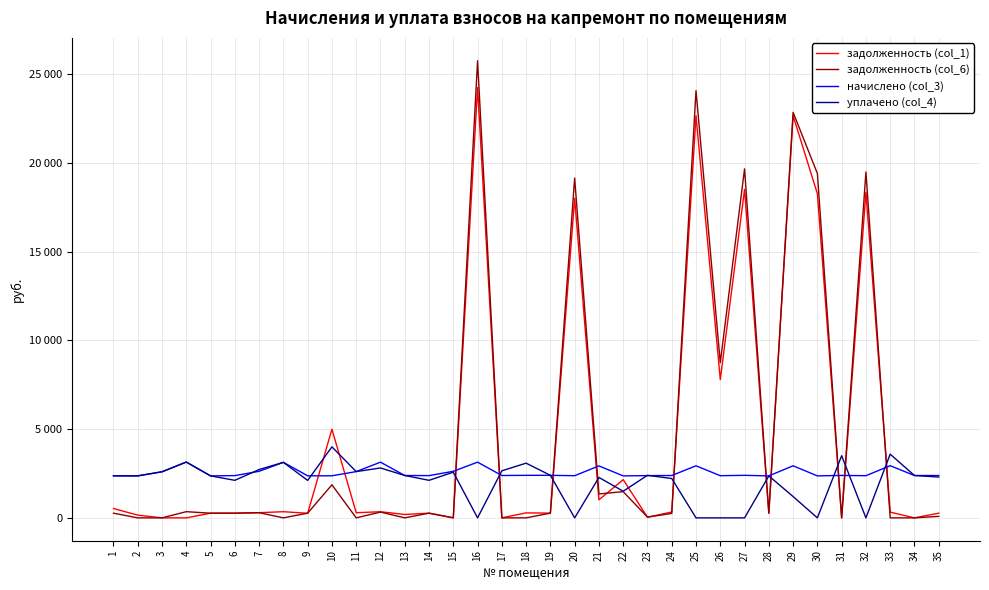

Reading left to right, what are all the values shown in this chart?

задолженность (col_1): 527.3	153.9	0.0	0.0	262.7	264.4	291.3	347.5	258.2	4994.3	289.6	345.3	190.6	264.4	0.3	24236.6	0.0	281.6	266.2	18000.4	1014.7	2154.0	36.1	330.7	22651.0	7787.4	18503.1	262.7	22651.0	18259.1	0.0	18340.5	324.1	0.0	264.9
задолженность (col_6): 264.3	0.0	0.0	349.2	262.7	264.4	291.4	0.0	263.2	1863.7	0.0	327.3	0.0	264.4	1.7	25746.8	0.0	0.0	266.2	19137.0	1346.9	1477.0	42.3	249.8	24062.3	8740.6	19656.0	262.7	22841.3	19396.8	0.0	19483.3	0.0	0.0	85.0
начислено (col_3): 2369.2	2364.0	2595.7	3143.2	2364.0	2379.8	2622.0	3127.4	2369.2	2369.2	2606.2	3137.9	2385.1	2379.8	2622.0	3137.9	2385.1	2395.6	2395.6	2374.6	2927.3	2364.0	2379.8	2385.1	2932.7	2374.6	2395.6	2364.0	2932.7	2364.0	2390.3	2374.6	2937.9	2385.1	2385.1
уплачено (col_4): 2368.8	2367.0	2595.7	3143.2	2364.0	2115.4	2721.9	3127.4	2108.5	4000.0	2606.2	2810.6	2387.0	2115.4	2572.8	0.0	2650.1	3081.7	2395.6	0.0	2276.8	1500.0	2397.0	2215.8	0.0	0.0	0.0	2364.0	1200.0	0.0	3500.0	0.0	3587.7	2385.1	2300.0